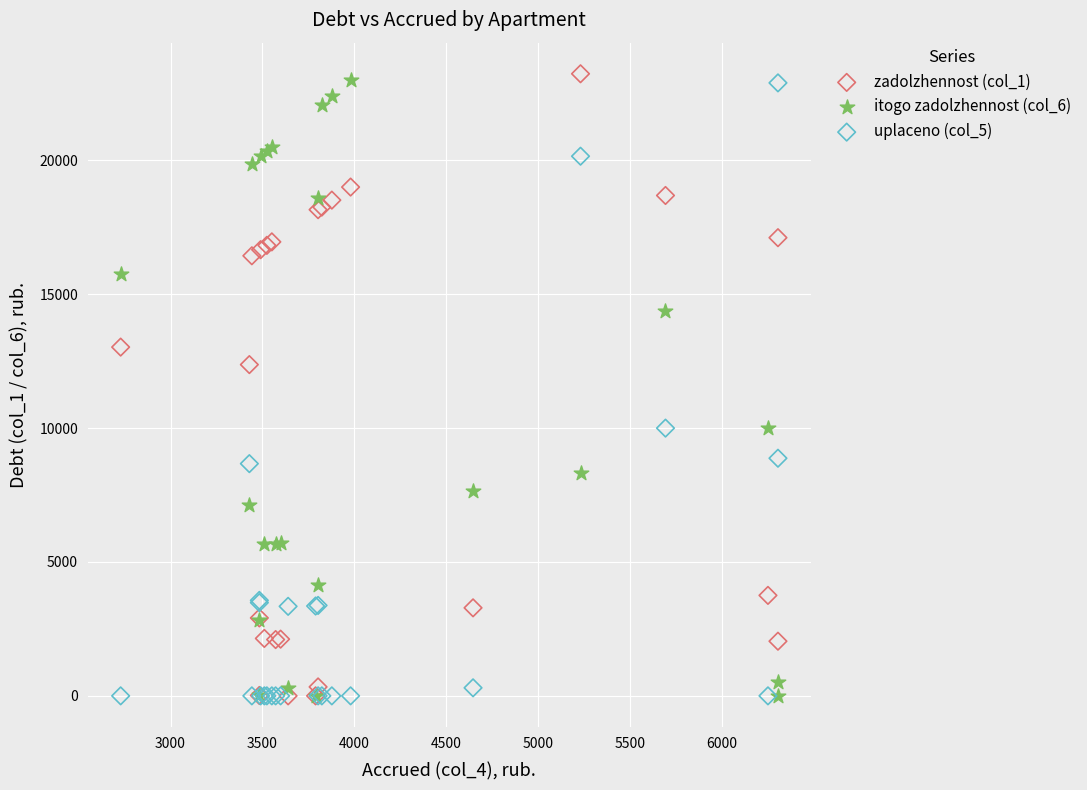

Across all series, what Y value is closest to 11617?

12372.0